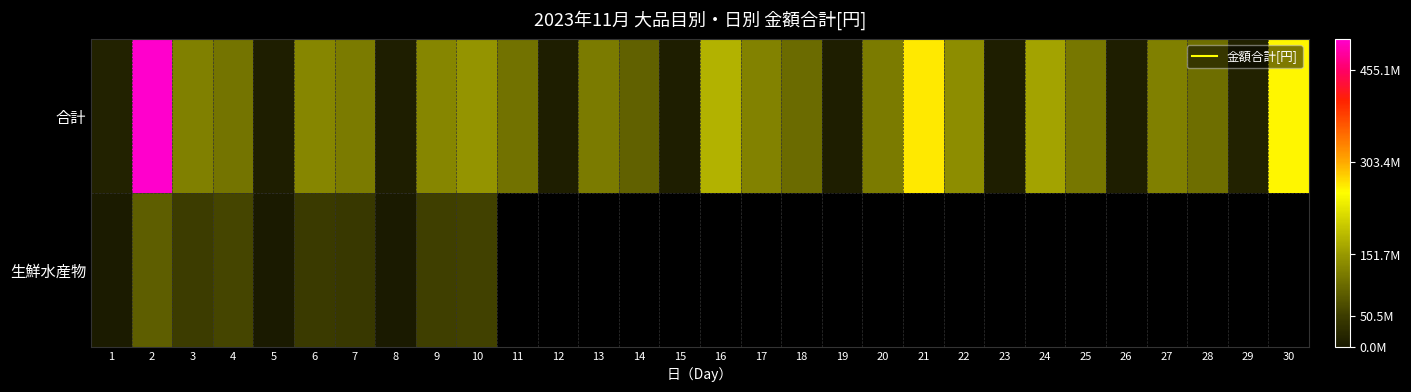

Which series has the widest spread of values?

合計